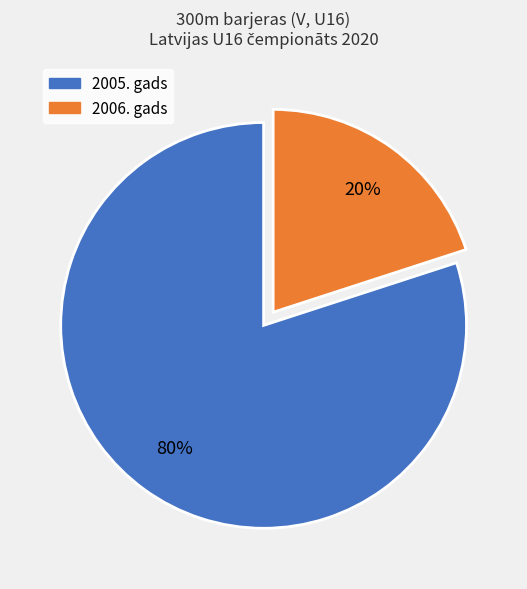

To the nearest percent, what is the difference between the largest and smallest slice percentages?

60%